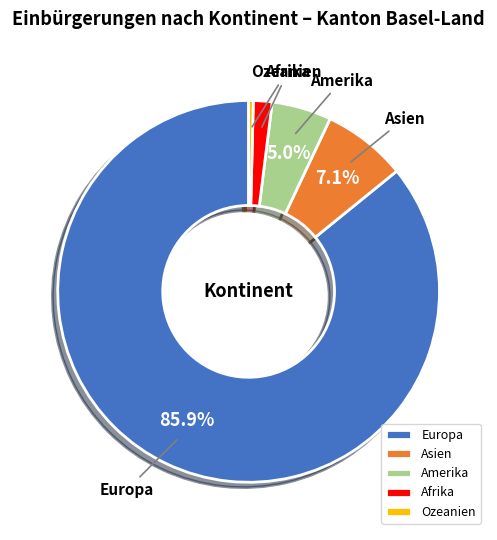

Which category has the smallest portion of the pie?

Ozeanien